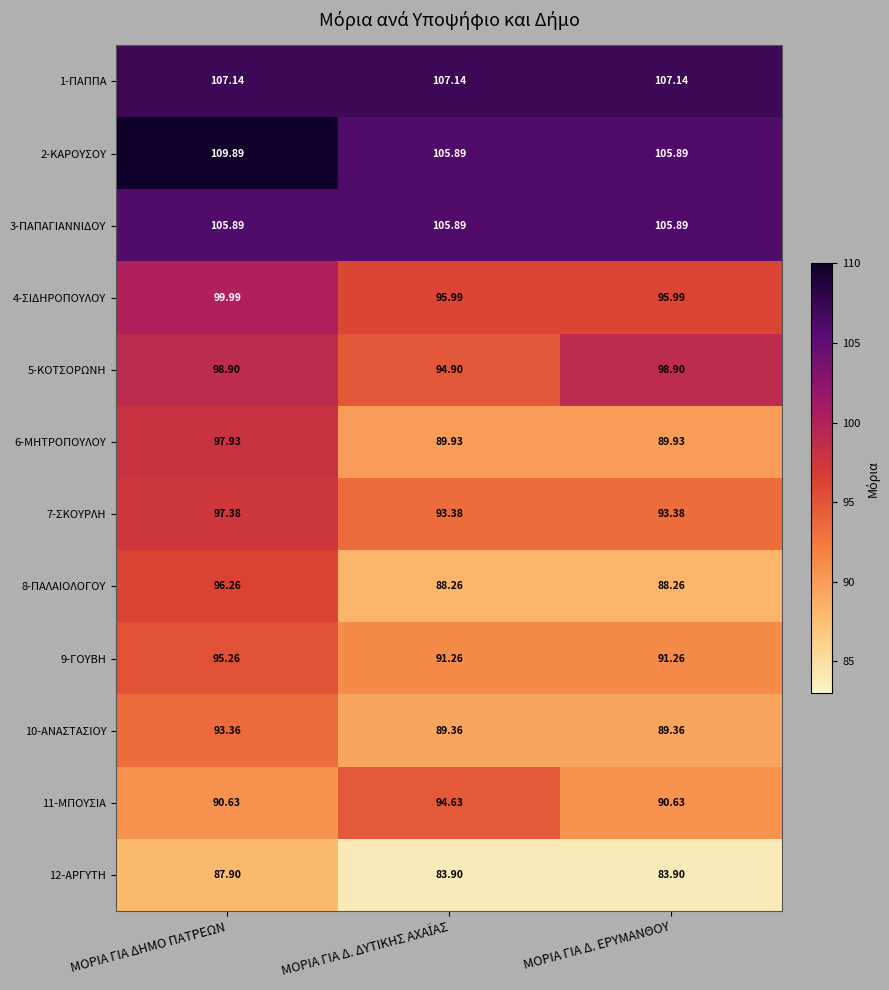

At which category does the chart reach its peak across all series?

ΜΟΡΙΑ ΓΙΑ ΔΗΜΟ ΠΑΤΡΕΩΝ